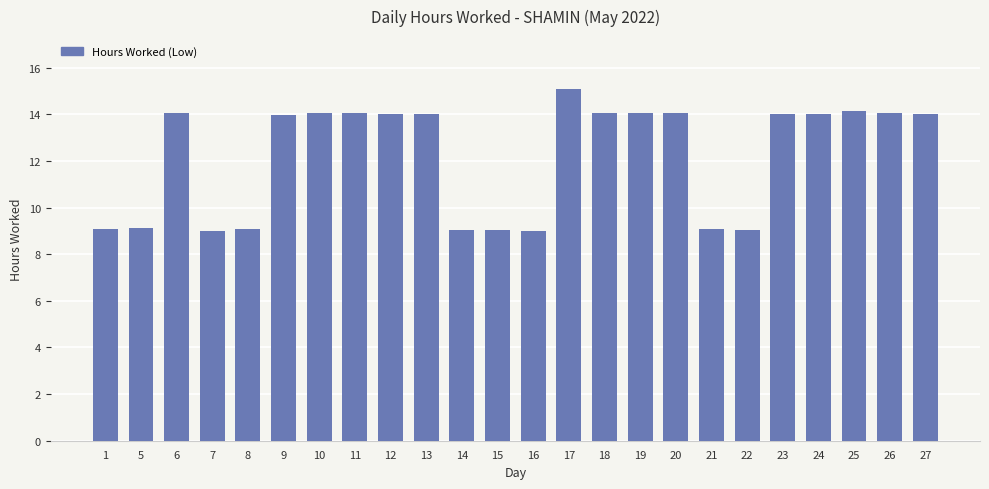

What is the sum of the values at 6 and 9?

28.0